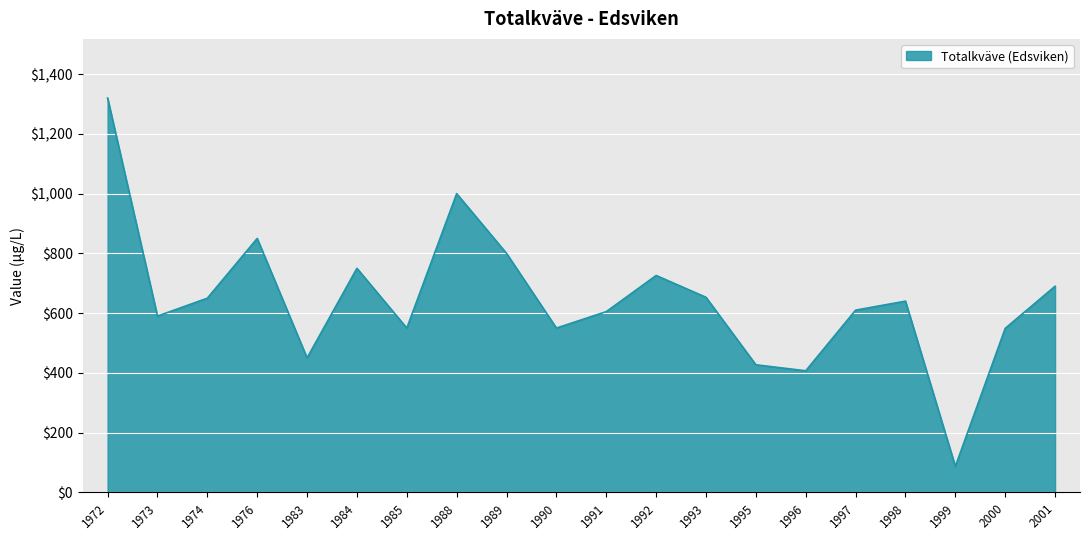

What is the ratio of the value at 1985 to the value at 1972?

0.4